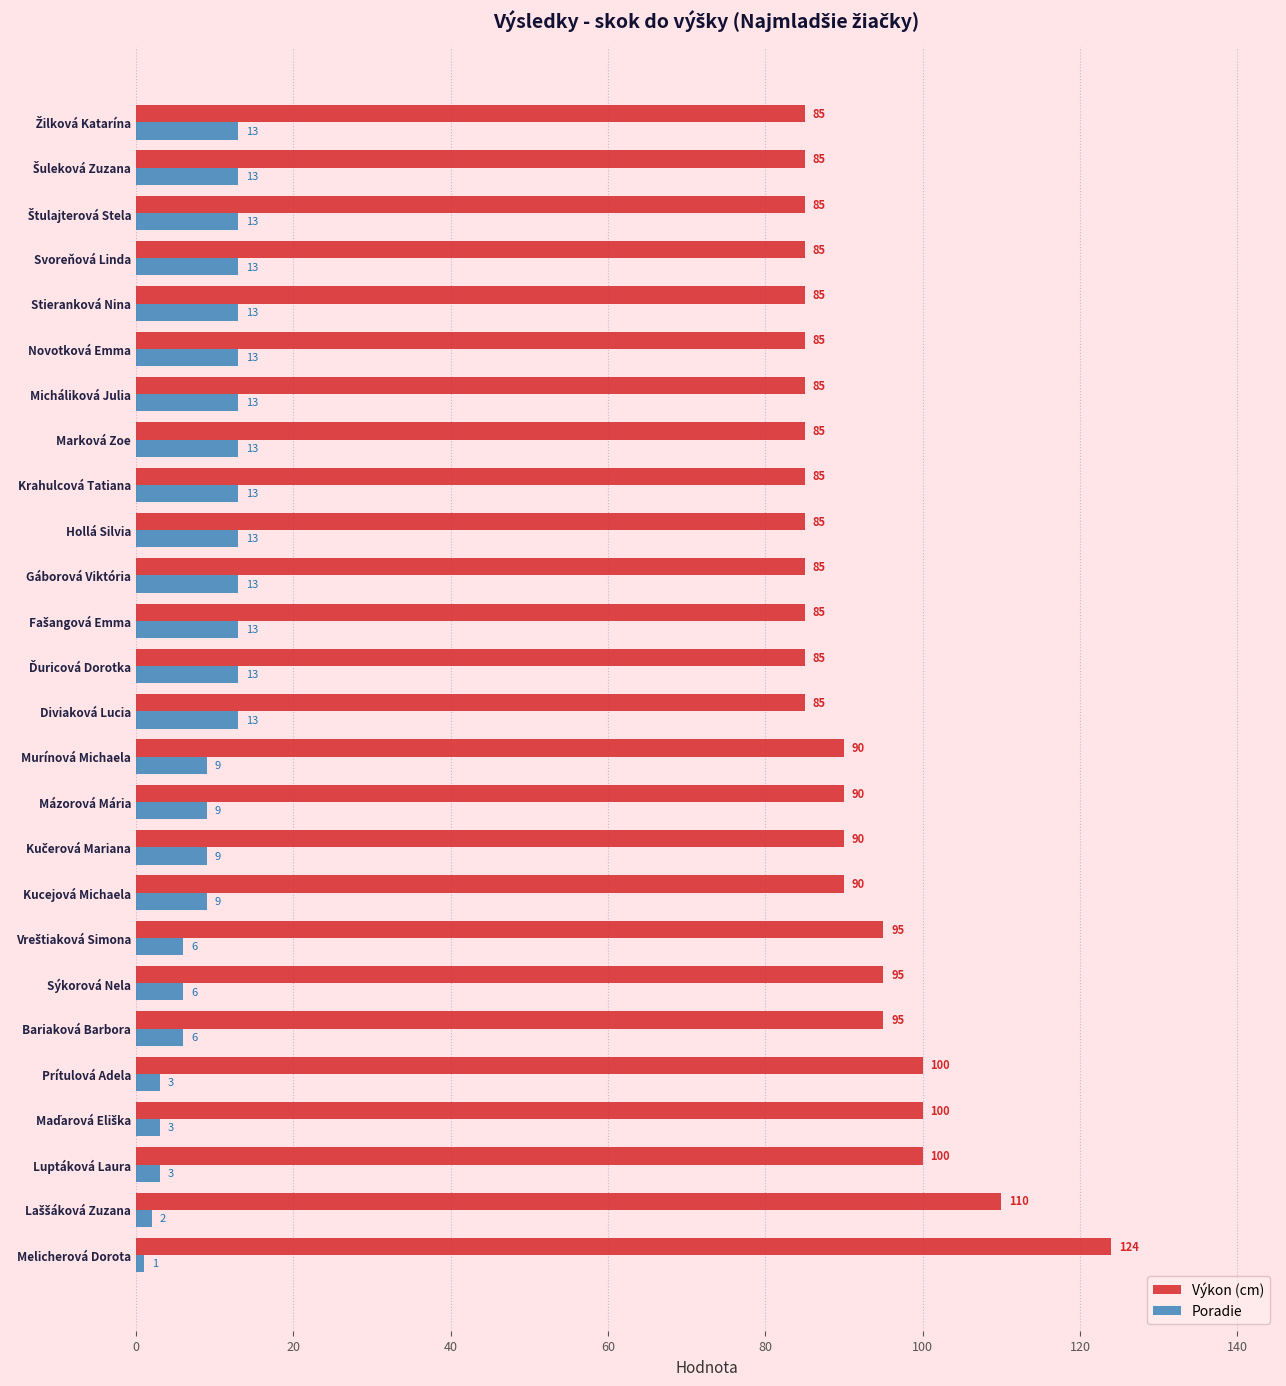

What is the lowest value of the Výkon (cm) series?

85